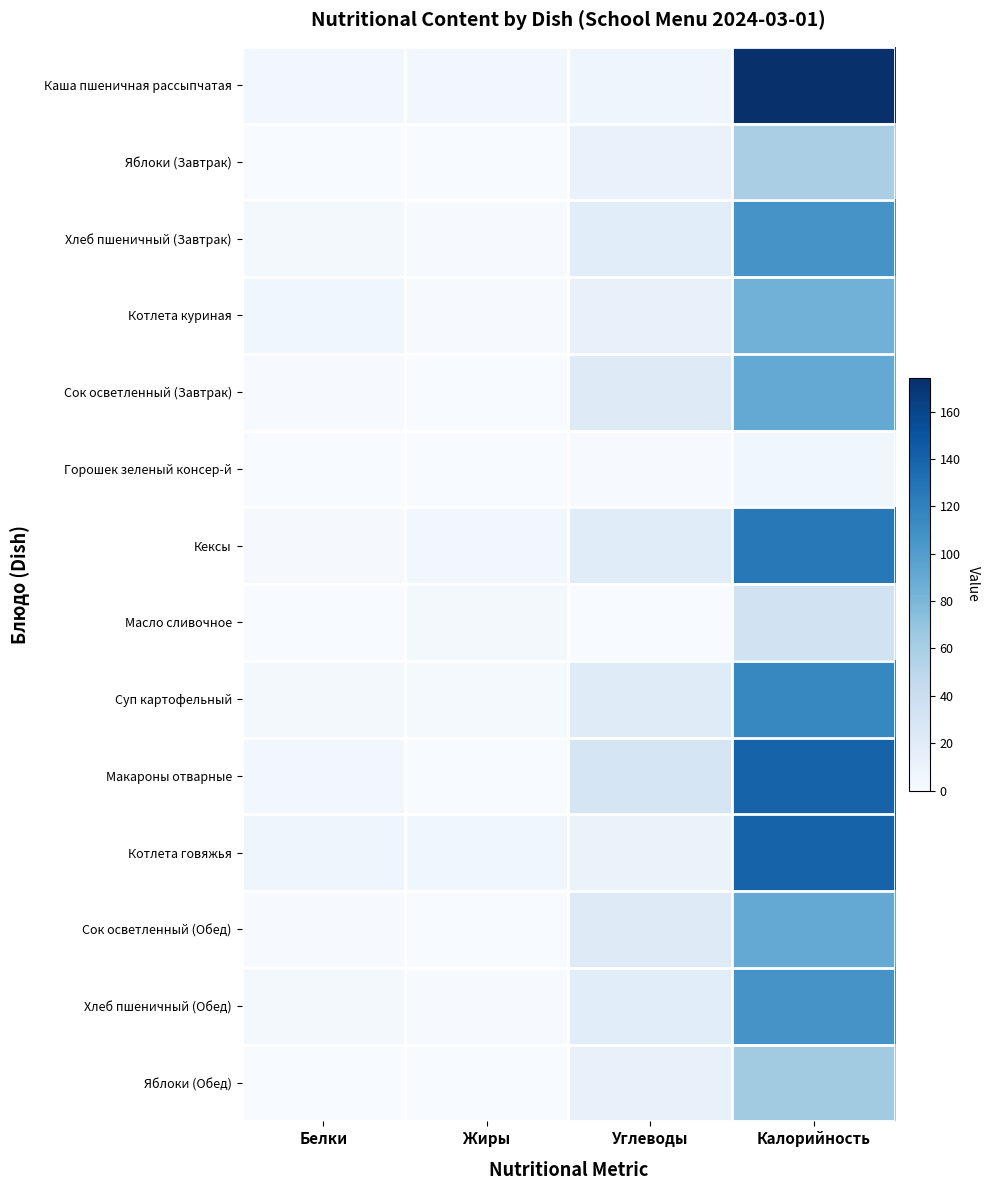

Reading right to left, transcribe all the data shown in this chart.

Каша пшеничная рассыпчатая: Калорийность=174.3	Углеводы=8.1	Жиры=4.7	Белки=5.4
Яблоки (Завтрак): Калорийность=59.2	Углеводы=11.6	Жиры=0.0	Белки=0.3
Хлеб пшеничный (Завтрак): Калорийность=106.4	Углеводы=18.7	Жиры=1.3	Белки=3.5
Котлета куриная: Калорийность=84.0	Углеводы=12.5	Жиры=1.0	Белки=6.8
Сок осветленный (Завтрак): Калорийность=90.8	Углеводы=21.4	Жиры=0.0	Белки=1.1
Горошек зеленый консер-й: Калорийность=6.4	Углеводы=1.1	Жиры=0.0	Белки=0.6
Кексы: Калорийность=125.7	Углеводы=20.0	Жиры=4.3	Белки=1.8
Масло сливочное: Калорийность=33.6	Углеводы=0.0	Жиры=3.8	Белки=0.0
Суп картофельный: Калорийность=116.4	Углеводы=21.0	Жиры=2.3	Белки=2.9
Макароны отварные: Калорийность=140.0	Углеводы=29.0	Жиры=0.5	Белки=4.4
Котлета говяжья: Калорийность=140.0	Углеводы=11.0	Жиры=6.5	Белки=7.5
Сок осветленный (Обед): Калорийность=90.8	Углеводы=21.4	Жиры=0.0	Белки=1.1
Хлеб пшеничный (Обед): Калорийность=106.4	Углеводы=18.7	Жиры=1.3	Белки=3.5
Яблоки (Обед): Калорийность=63.1	Углеводы=12.4	Жиры=0.0	Белки=0.3